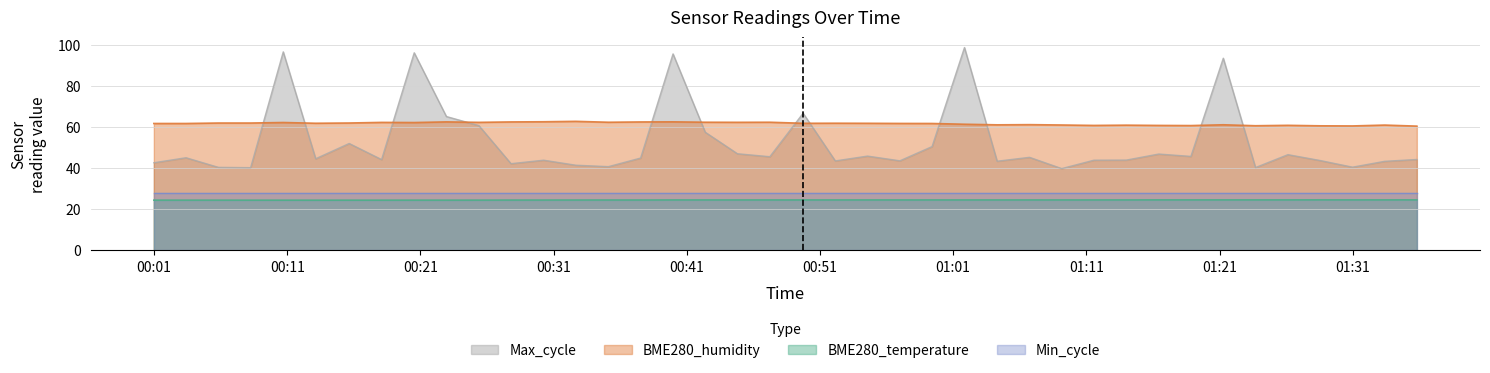

What is the difference between the maximum and minimum values in the BME280_humidity series?

2.3